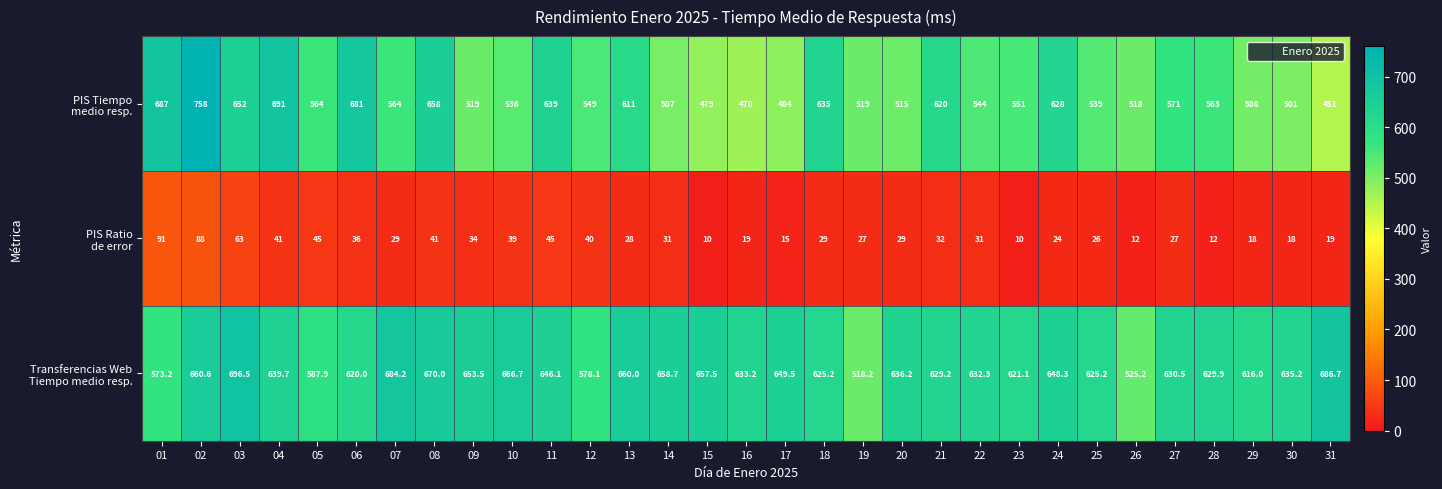

What is the spread (max minus min) of values at 17?

634.5